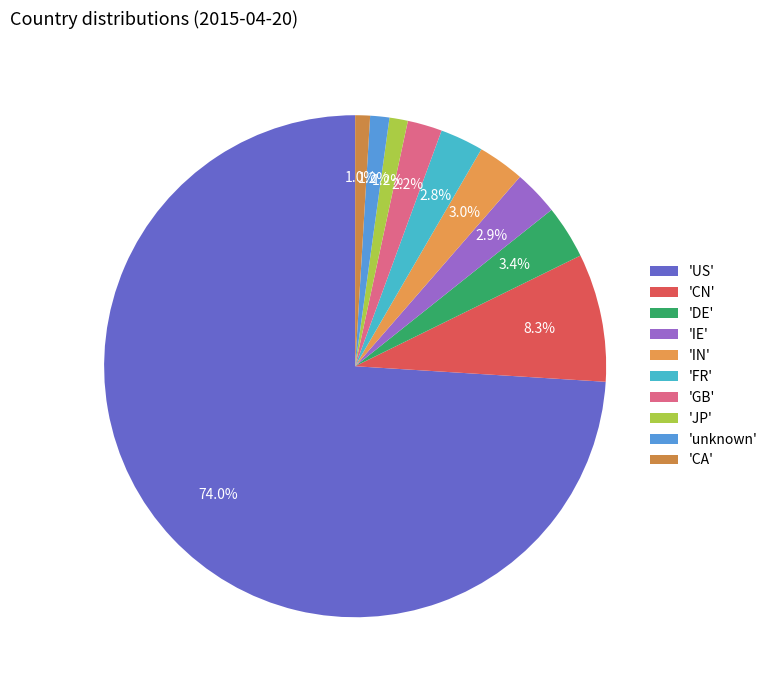

Count the number of slices in the pie.

10